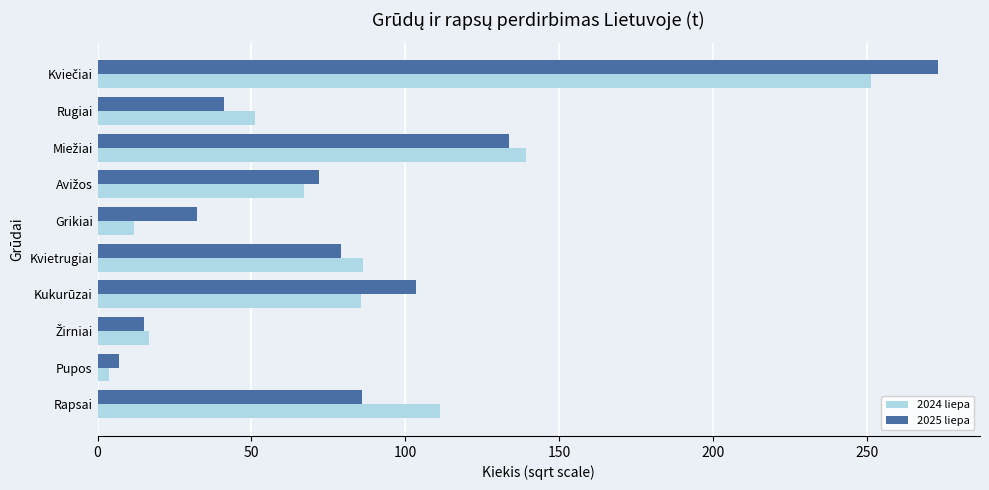

How many distinct data groups are displayed?

2